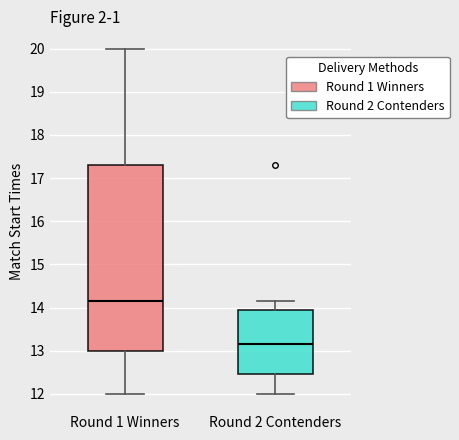

Reading left to right, read every box against the y-axis: the position of its median line, the range the box covers, and the ends of its whiskers. The values are not printed on the chart, so give them approximately, as read against the axis.

Round 1 Winners: median 14.2, box 13.0 to 17.3, whiskers 12.0 to 20.0
Round 2 Contenders: median 13.2, box 12.5 to 13.9, whiskers 12.0 to 14.2